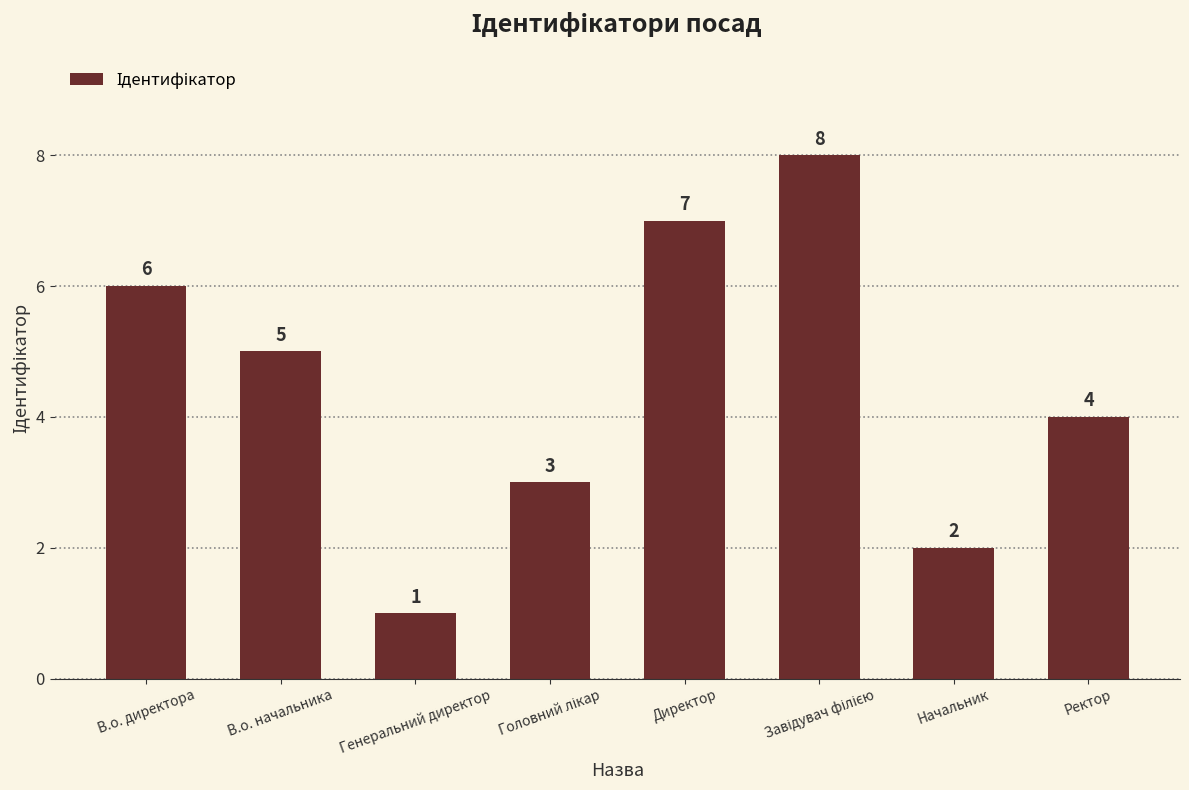

What is the approximate value at В.о. директора?

6